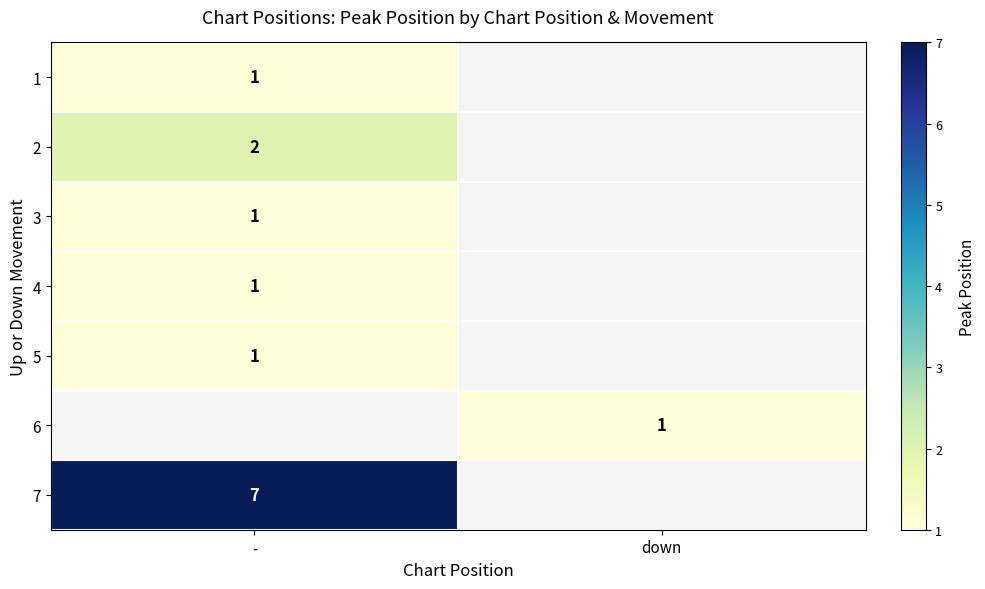

The value of 2 at - is 2.7. True or false?

False